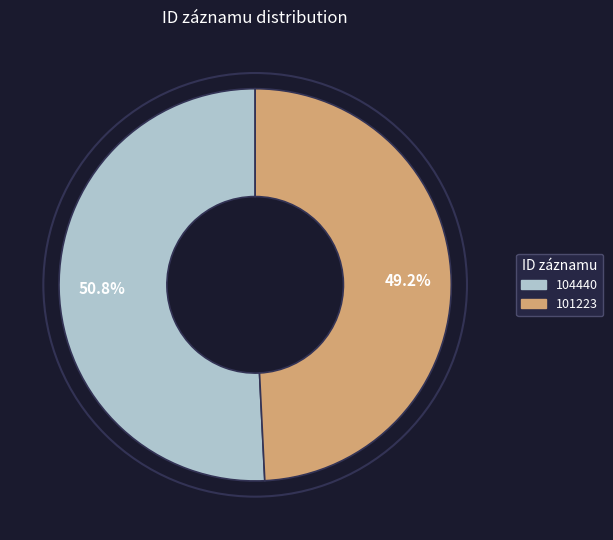

Does 101223 account for over 50% of the chart?

No